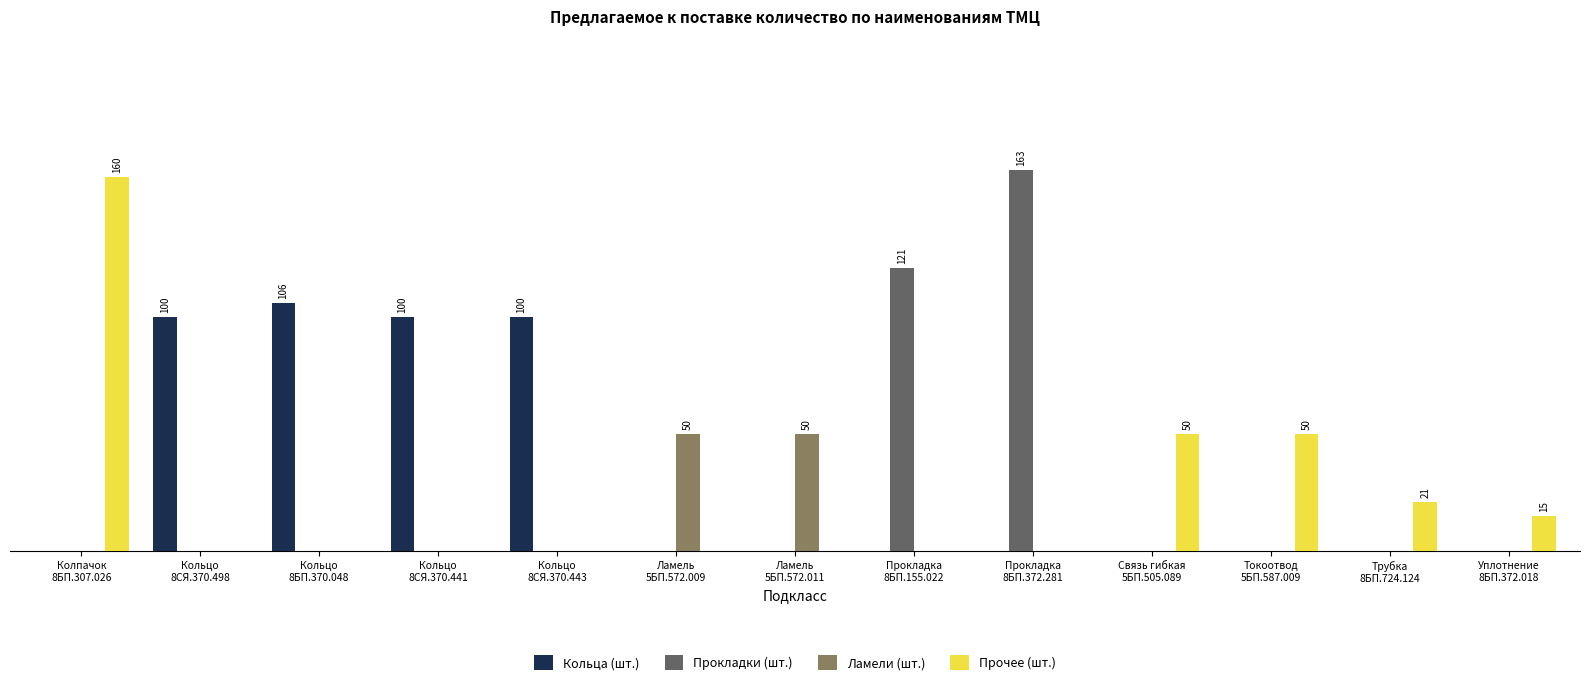

What are all the series names shown in the legend?

Кольца (шт.), Прокладки (шт.), Ламели (шт.), Прочее (шт.)